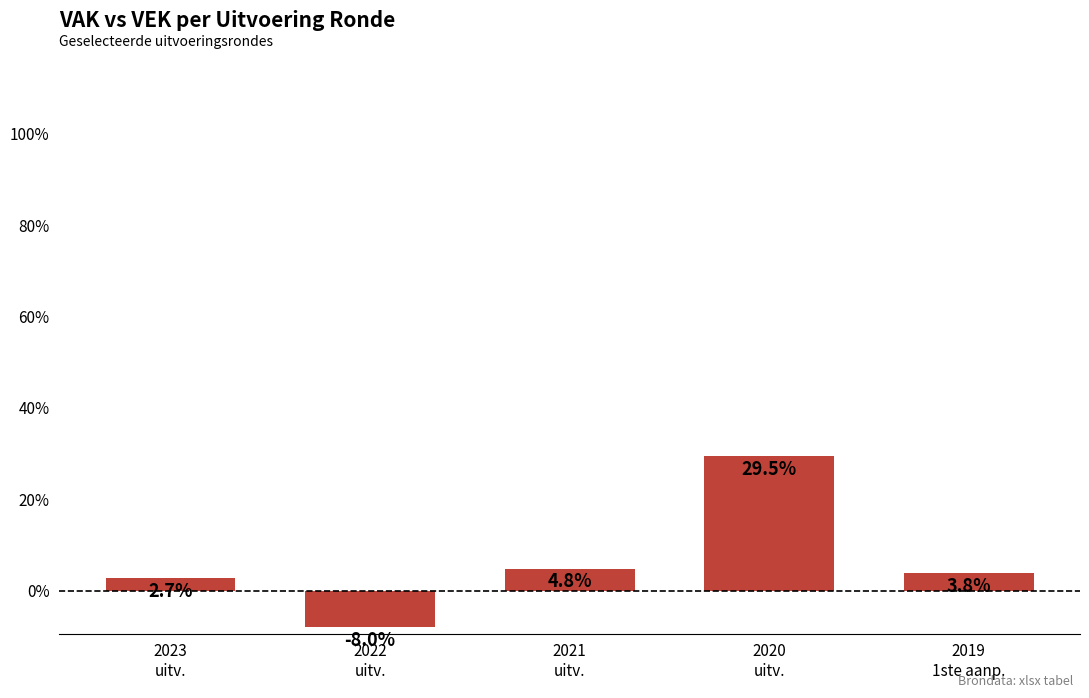

Are the bars grouped side by side (vs. stacked)?

No